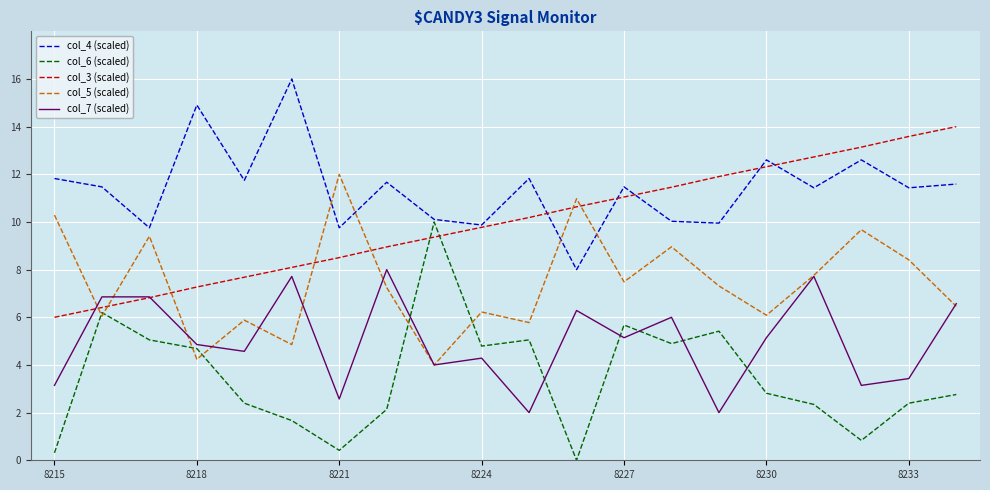

What is the highest value of the col_4 (scaled) series?

16.0